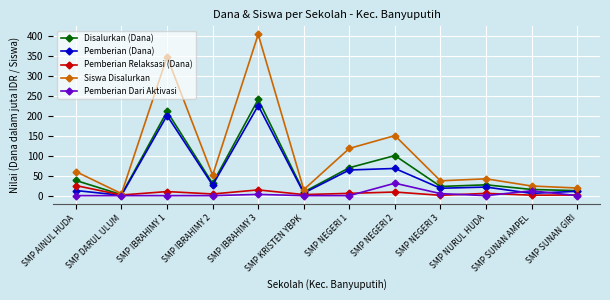

Where is the first local minimum for Pemberian (Dana)?

SMP DARUL ULUM